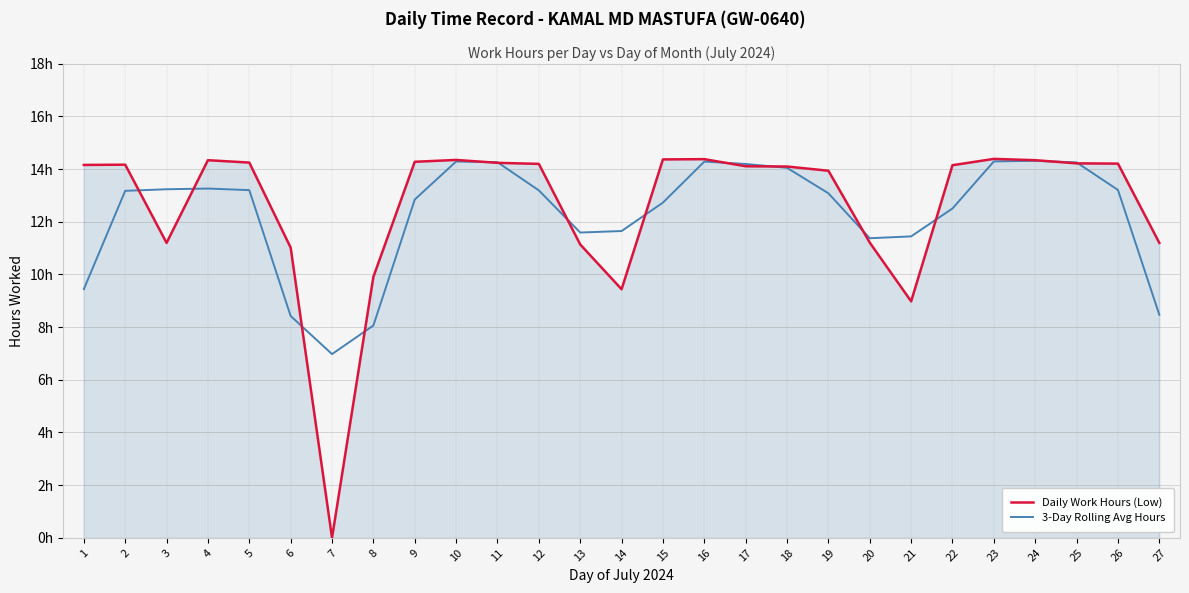

What is the maximum value shown in the chart?

14.4